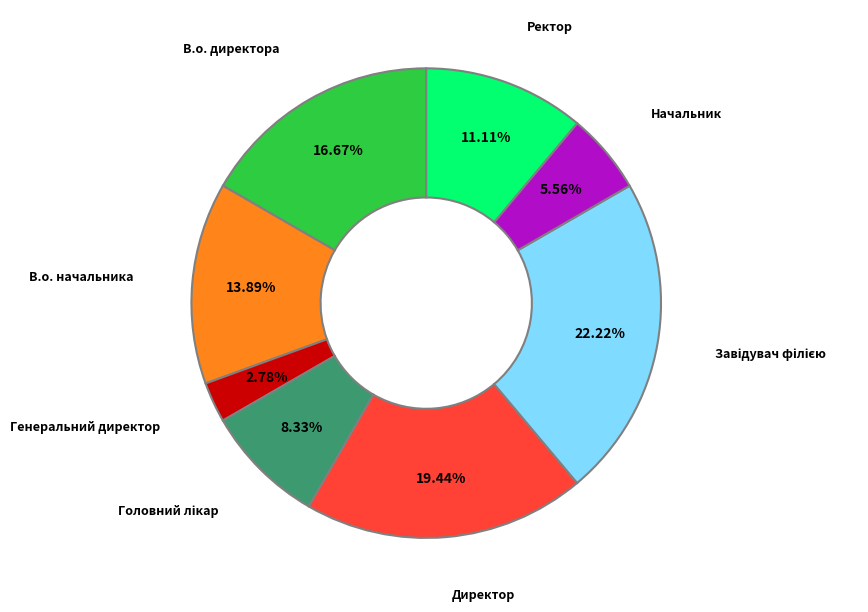

Does any single category account for the majority?

No